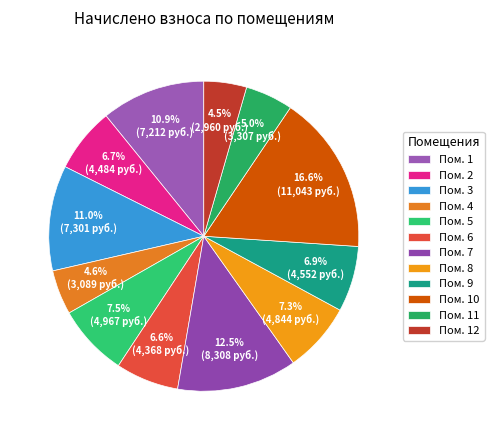

What is the largest slice in the pie chart?

Пом. 10